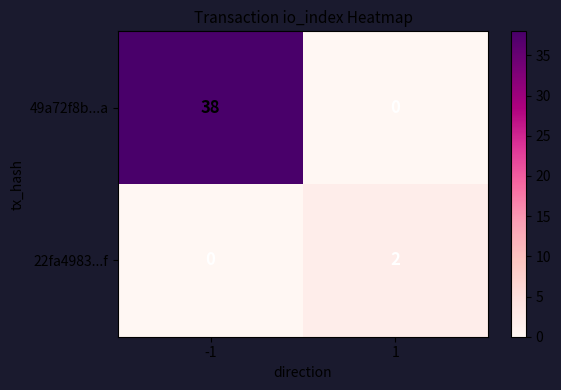

The value of 49a72f8b...a at 1 is 24. True or false?

False